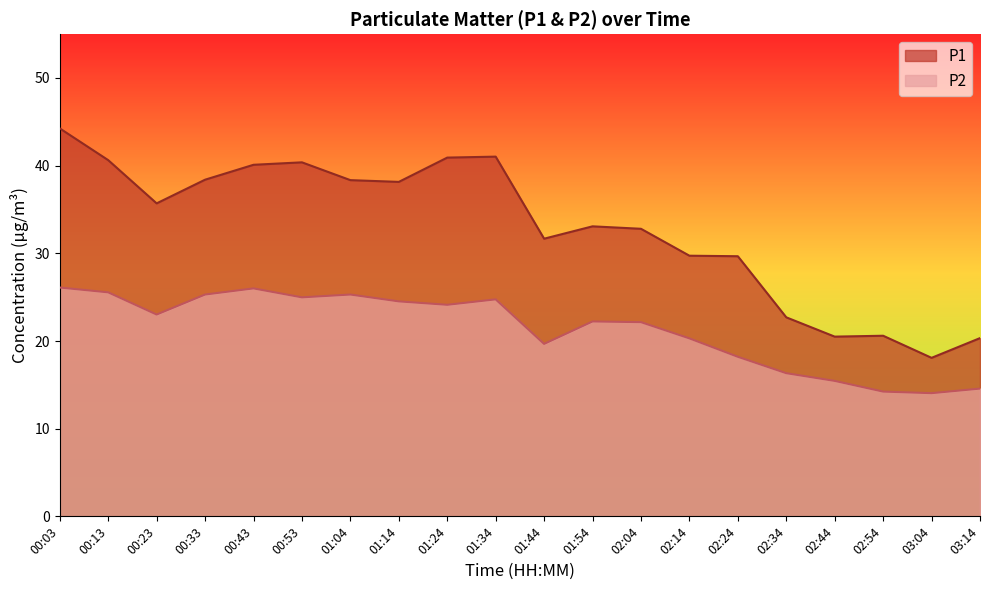

Where is the first local maximum for P1?

00:53